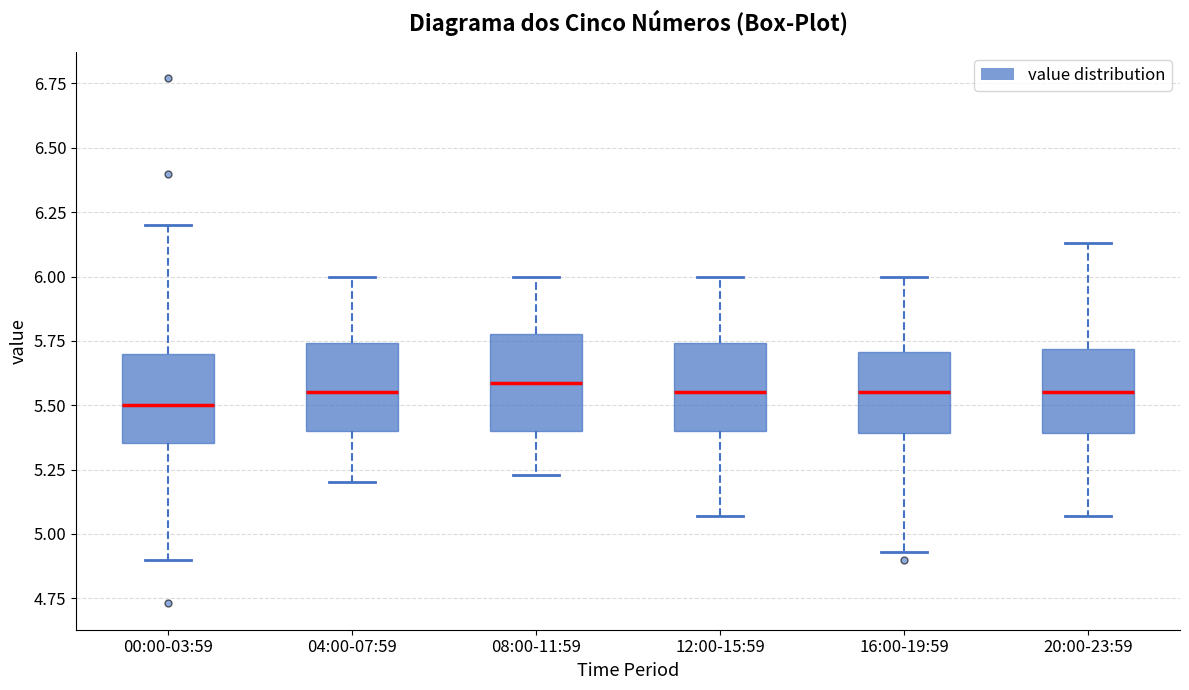

Reading left to right, read every box against the y-axis: the position of its median line, the range the box covers, and the ends of its whiskers. The values are not printed on the chart, so give them approximately, as read against the axis.

00:00-03:59: median 5.50, box 5.35 to 5.70, whiskers 4.90 to 6.20
04:00-07:59: median 5.55, box 5.40 to 5.75, whiskers 5.20 to 6.00
08:00-11:59: median 5.60, box 5.40 to 5.80, whiskers 5.25 to 6.00
12:00-15:59: median 5.55, box 5.40 to 5.75, whiskers 5.05 to 6.00
16:00-19:59: median 5.55, box 5.40 to 5.70, whiskers 4.95 to 6.00
20:00-23:59: median 5.55, box 5.40 to 5.70, whiskers 5.05 to 6.15